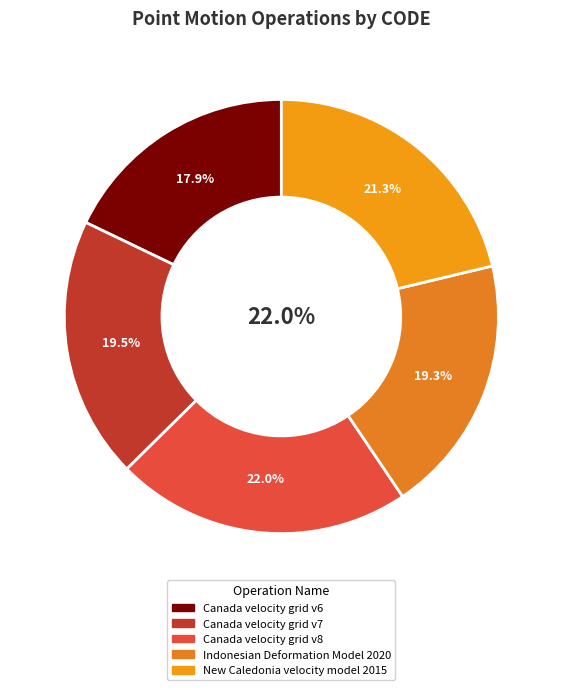

To the nearest percent, what is the average slice percentage?

20%